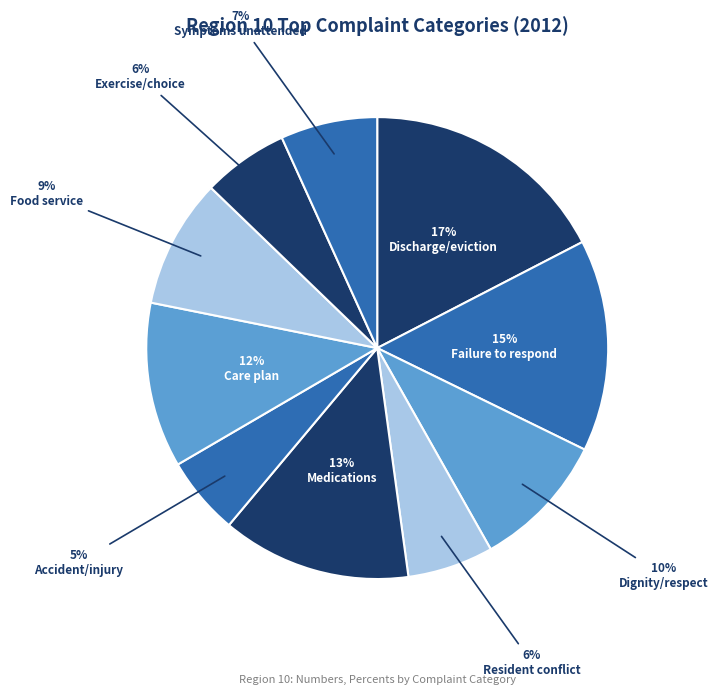

What is the smallest slice in the pie chart?

Accident/injury